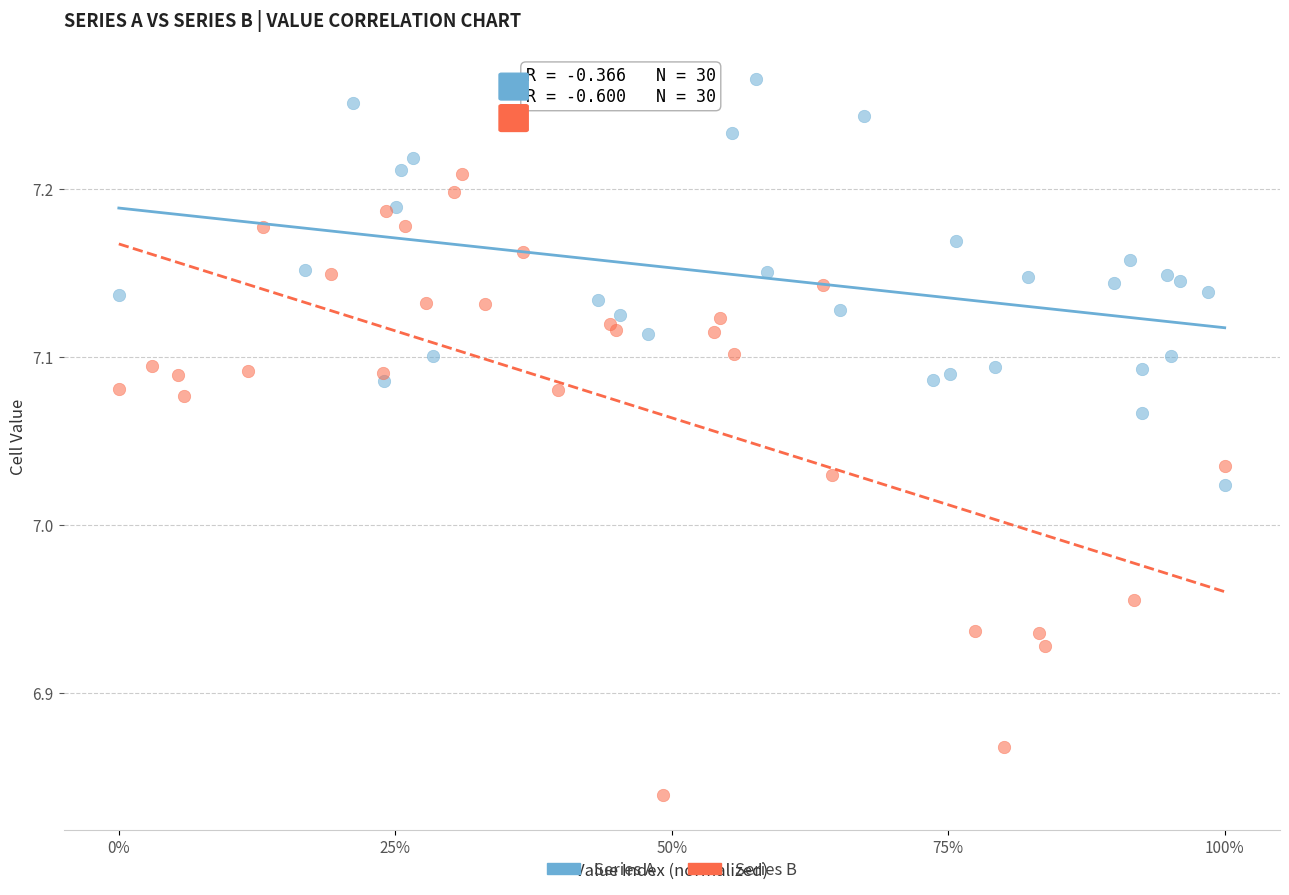

Which series contains the highest Y value?

Series A